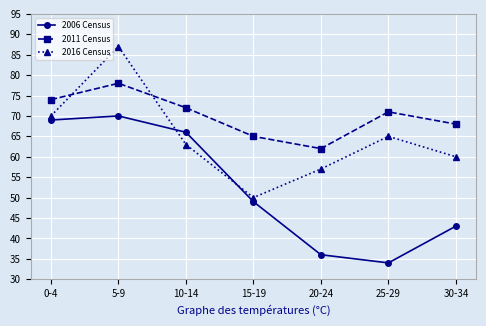

Rank the series at 25-29 from lowest to highest value.

2006 Census, 2016 Census, 2011 Census